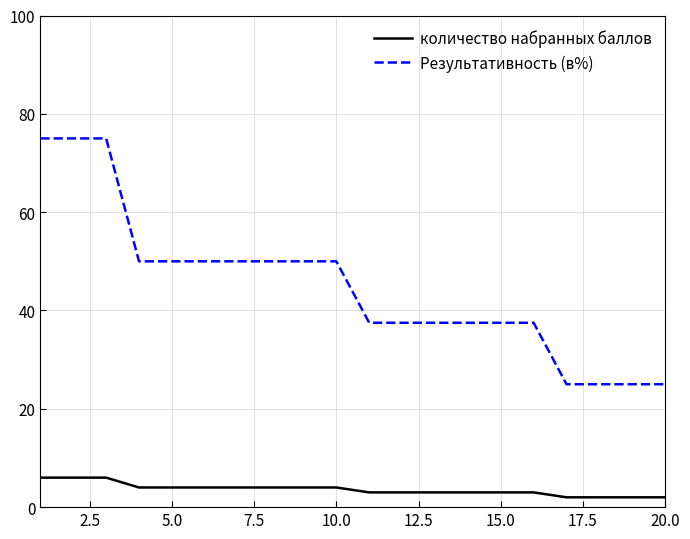

Which series has the largest total across all categories?

Результативность (в%)